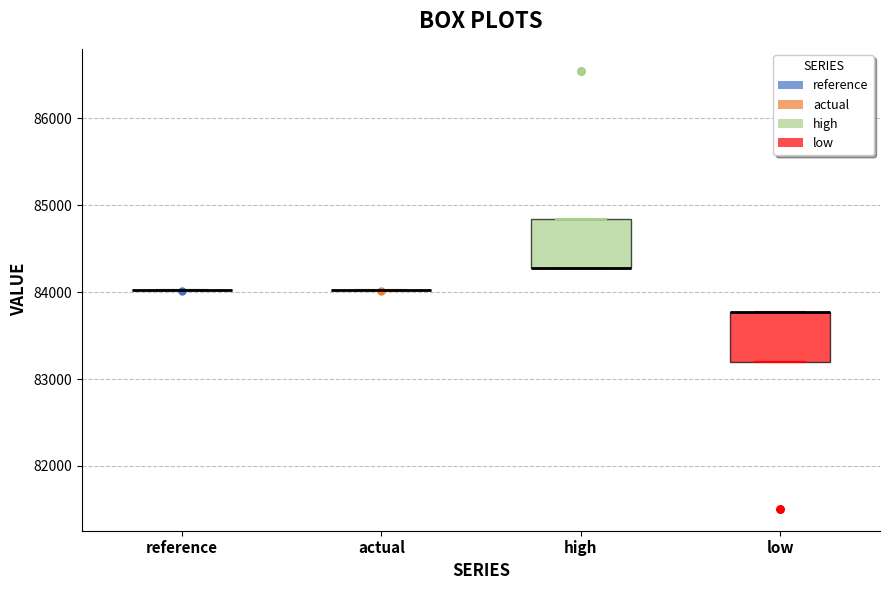

Reading left to right, read every box against the y-axis: the position of its median line, the range the box covers, and the ends of its whiskers. The values are not printed on the chart, so give them approximately, as read against the axis.

reference: box collapsed to a line at 84000, whiskers 84000 to 84000
actual: box collapsed to a line at 84000, whiskers 84000 to 84000
high: median 84300 (drawn on the box's lower edge), box 84300 to 84800, whiskers 84300 to 84800
low: median 83800 (drawn on the box's upper edge), box 83200 to 83800, whiskers 83200 to 83800